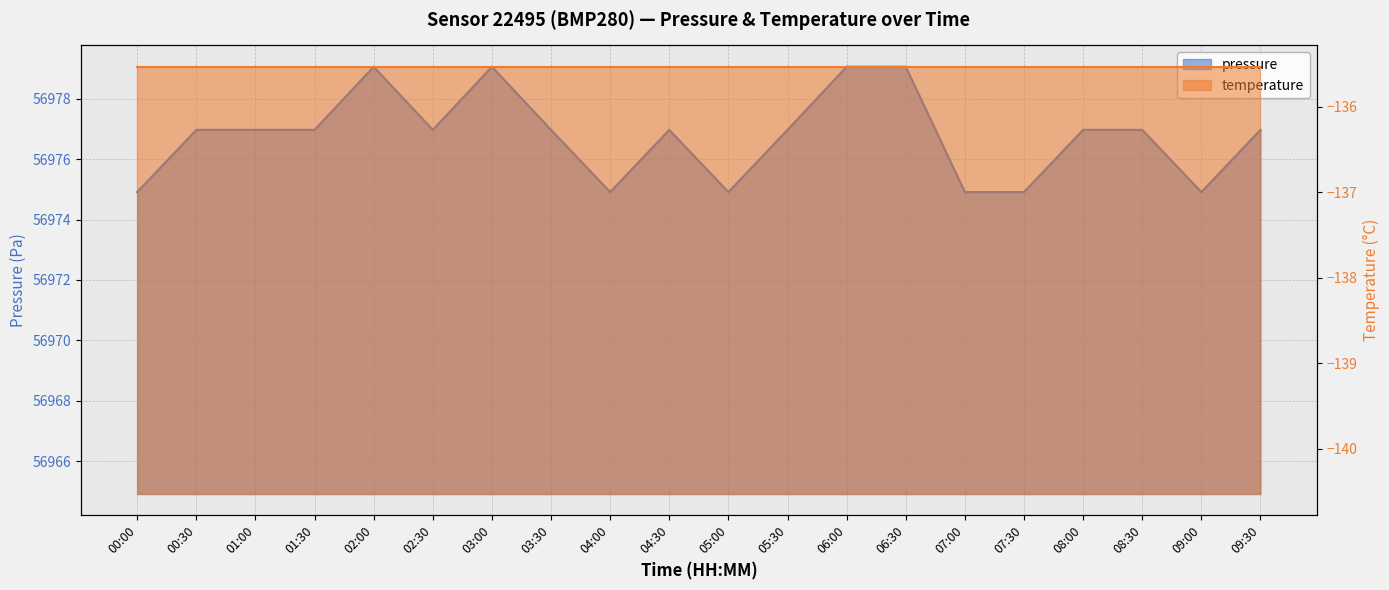

Count the number of categories in the chart.

20